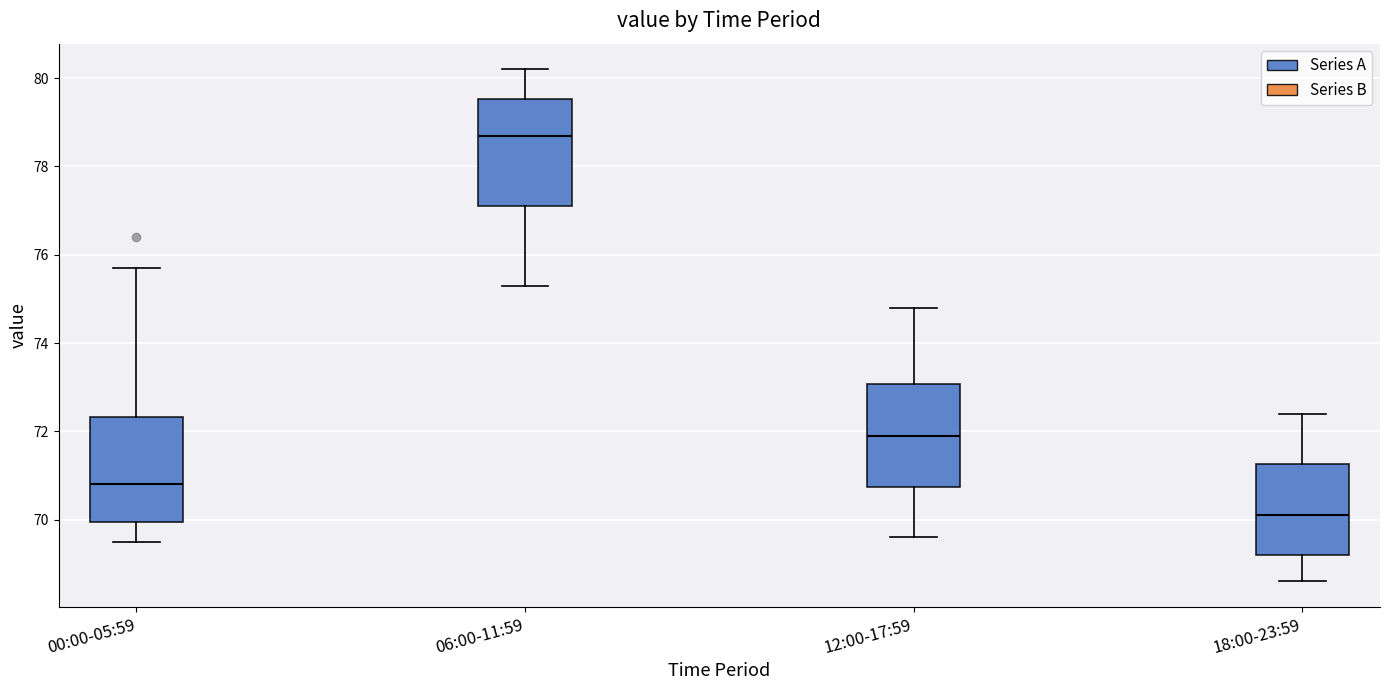

Reading left to right, read every box against the y-axis: the position of its median line, the range the box covers, and the ends of its whiskers. The values are not printed on the chart, so give them approximately, as read against the axis.

00:00-05:59: median 70.8, box 70.0 to 72.4, whiskers 69.6 to 75.8
06:00-11:59: median 78.8, box 77.2 to 79.6, whiskers 75.4 to 80.2
12:00-17:59: median 72.0, box 70.8 to 73.0, whiskers 69.6 to 74.8
18:00-23:59: median 70.2, box 69.2 to 71.2, whiskers 68.6 to 72.4